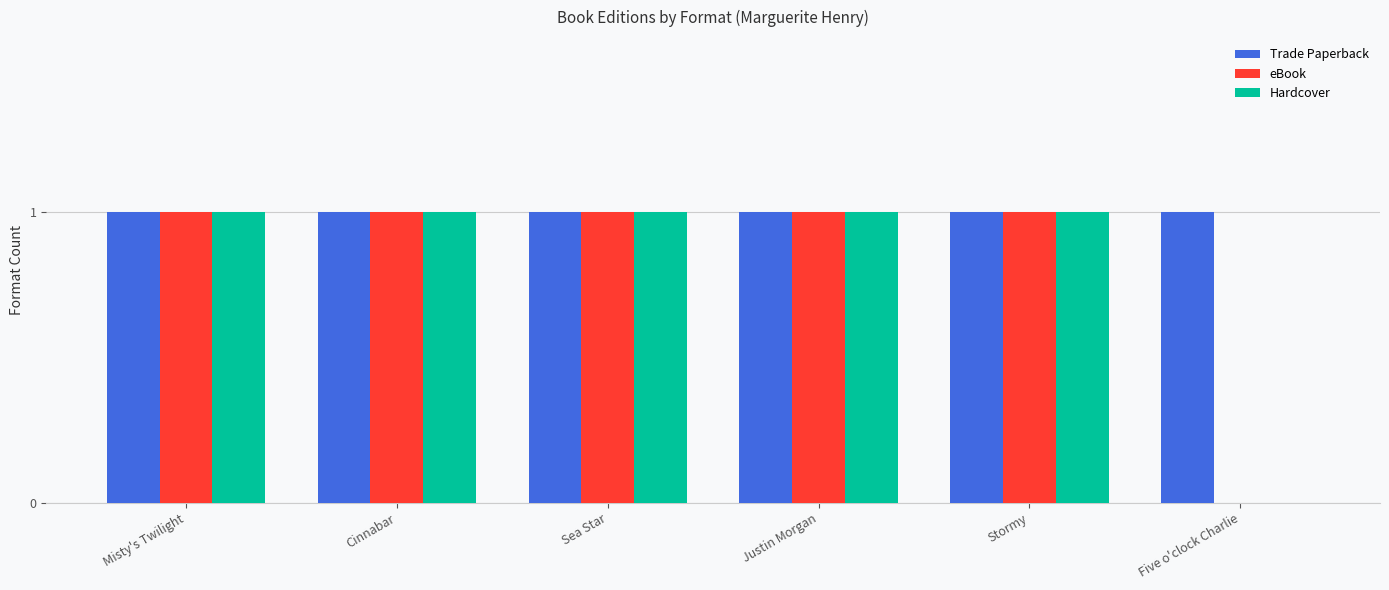

Reading left to right, list all the values displayed in this chart.

Trade Paperback: Misty's Twilight=1	Cinnabar=1	Sea Star=1	Justin Morgan=1	Stormy=1	Five o'clock Charlie=1
eBook: Misty's Twilight=1	Cinnabar=1	Sea Star=1	Justin Morgan=1	Stormy=1	Five o'clock Charlie=0
Hardcover: Misty's Twilight=1	Cinnabar=1	Sea Star=1	Justin Morgan=1	Stormy=1	Five o'clock Charlie=0